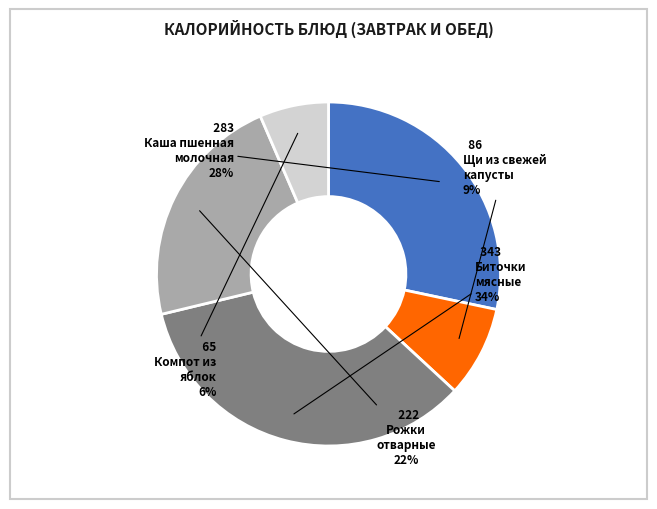

Is there any slice that represents more than half of the pie?

No